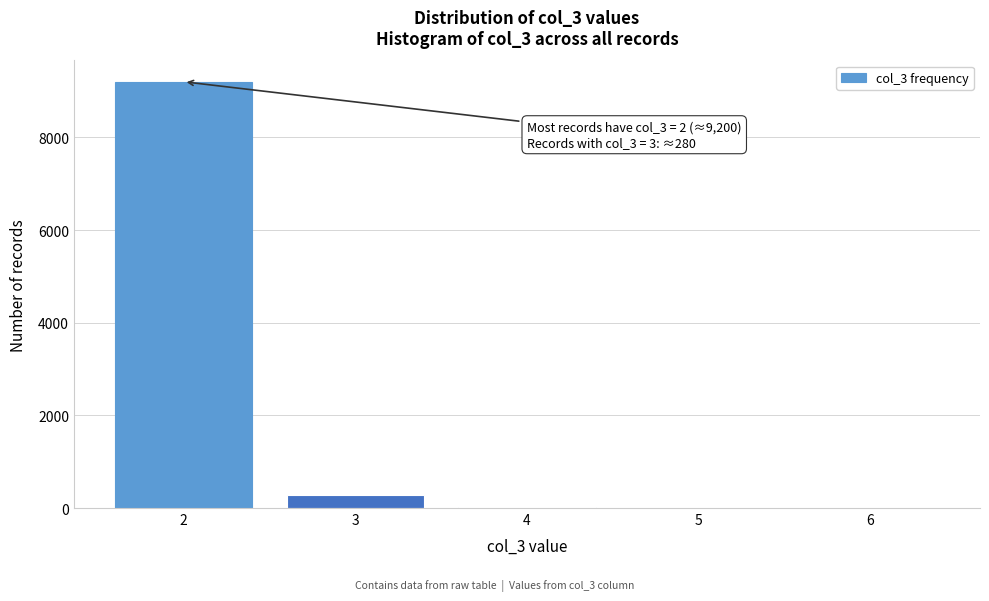

Over which range of the x-axis is the bar tallest?

1.5 to 2.5